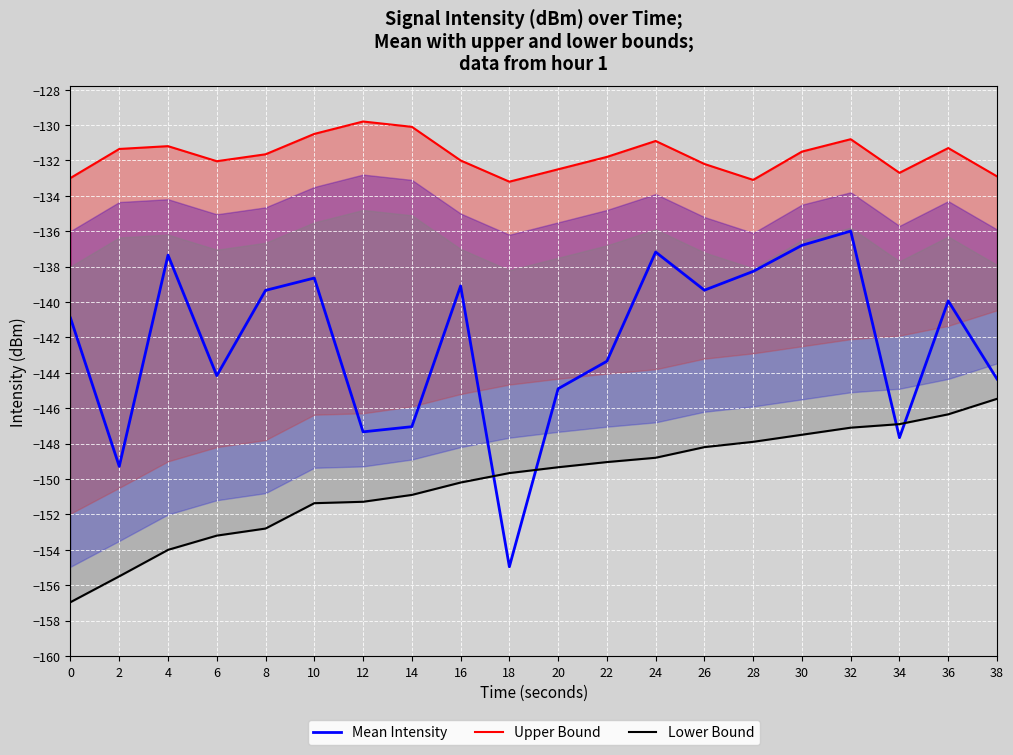

What is the total value across all series at 26?

-419.7